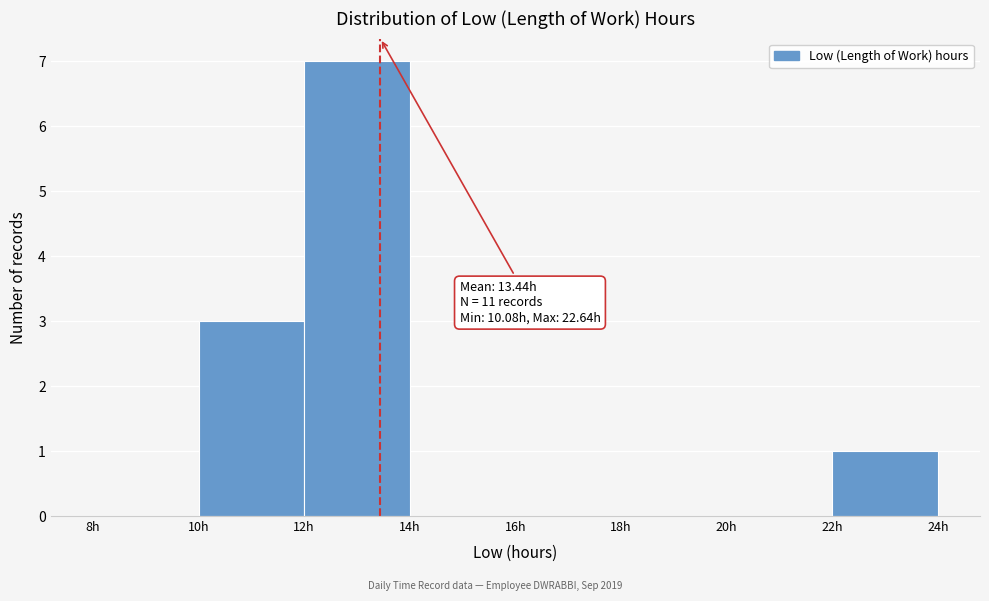

Over which range of the x-axis is the bar tallest?

12 to 14